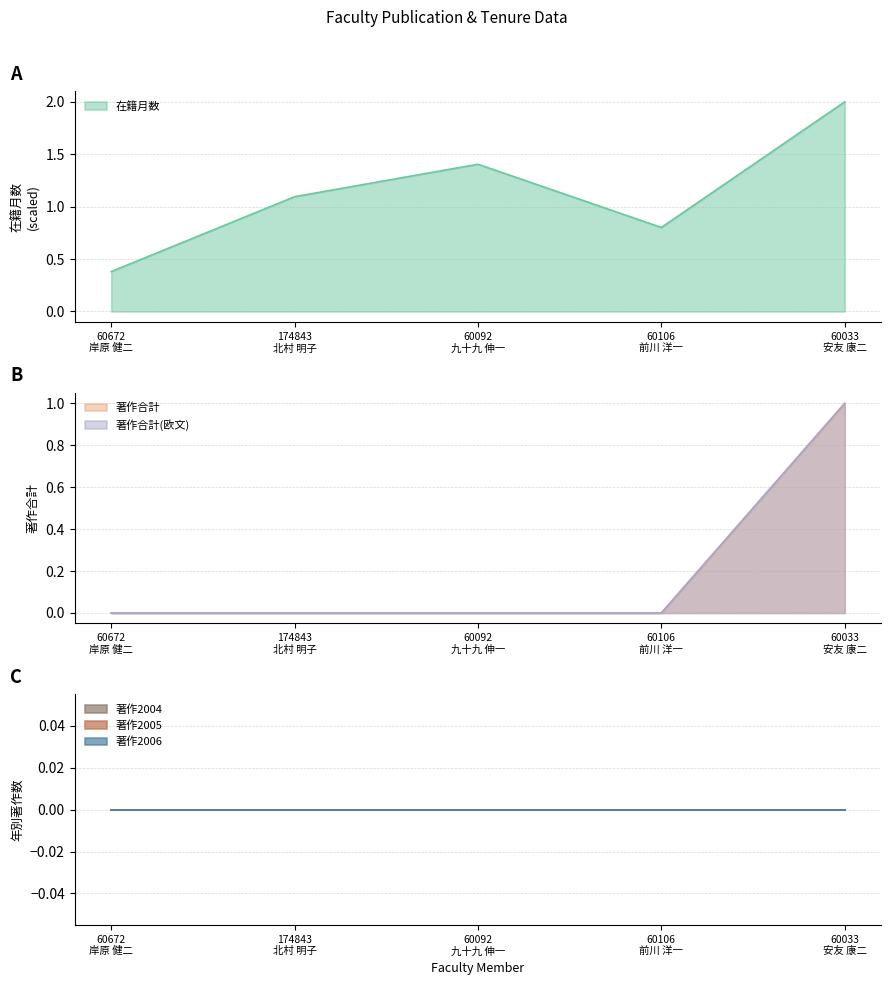

True or false: 著作合計 has more than 0 points higher than both neighbors.

False